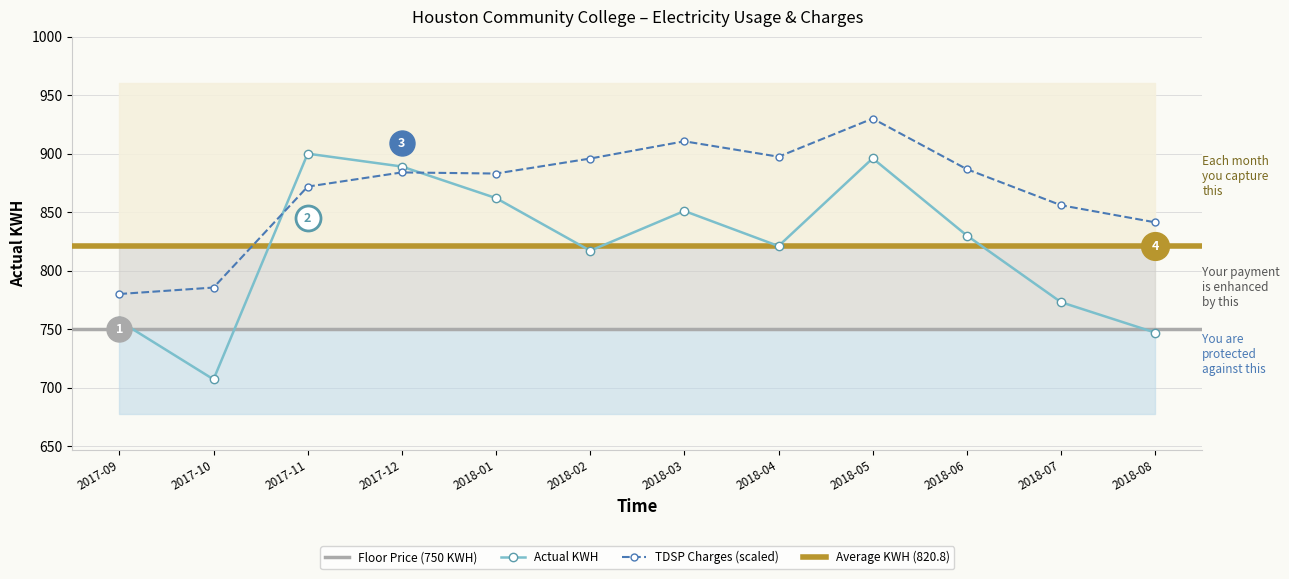

List the series in order of their peak value, highest first.

TDSP Charges, Actual KWH